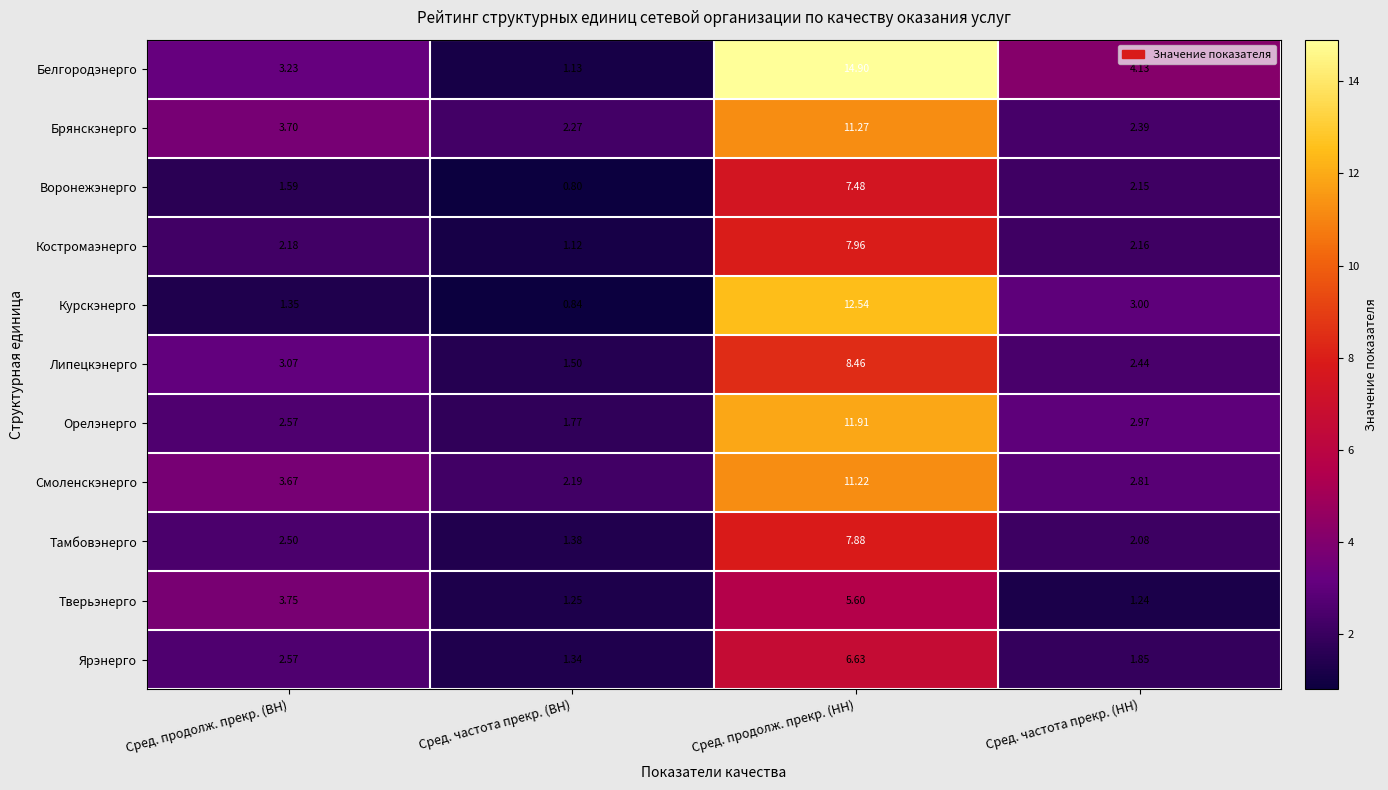

Which series changed the most between Сред. продолж. прекр. (ВН) and Сред. частота прекр. (ВН)?

Тверьэнерго